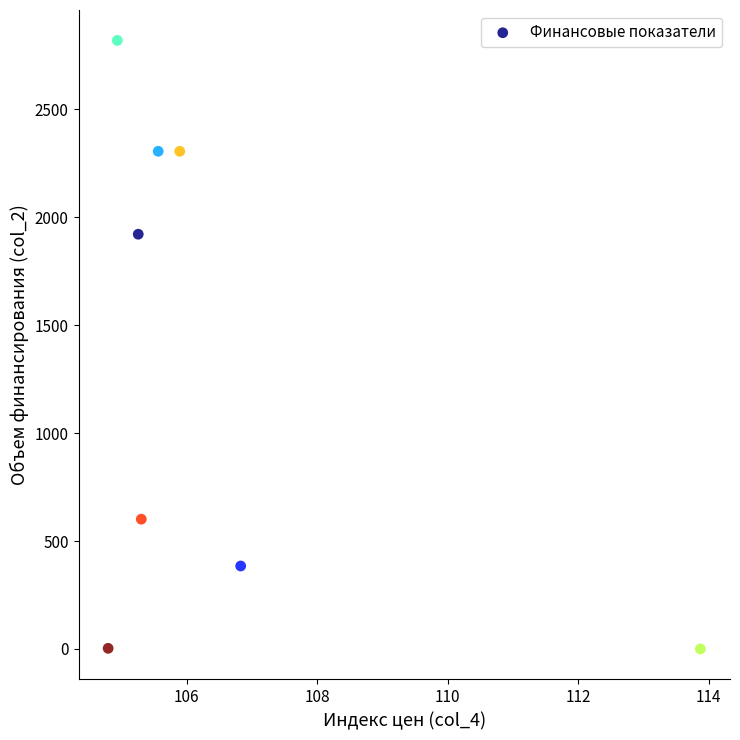

What is the range of X values (max minus min)?

9.1